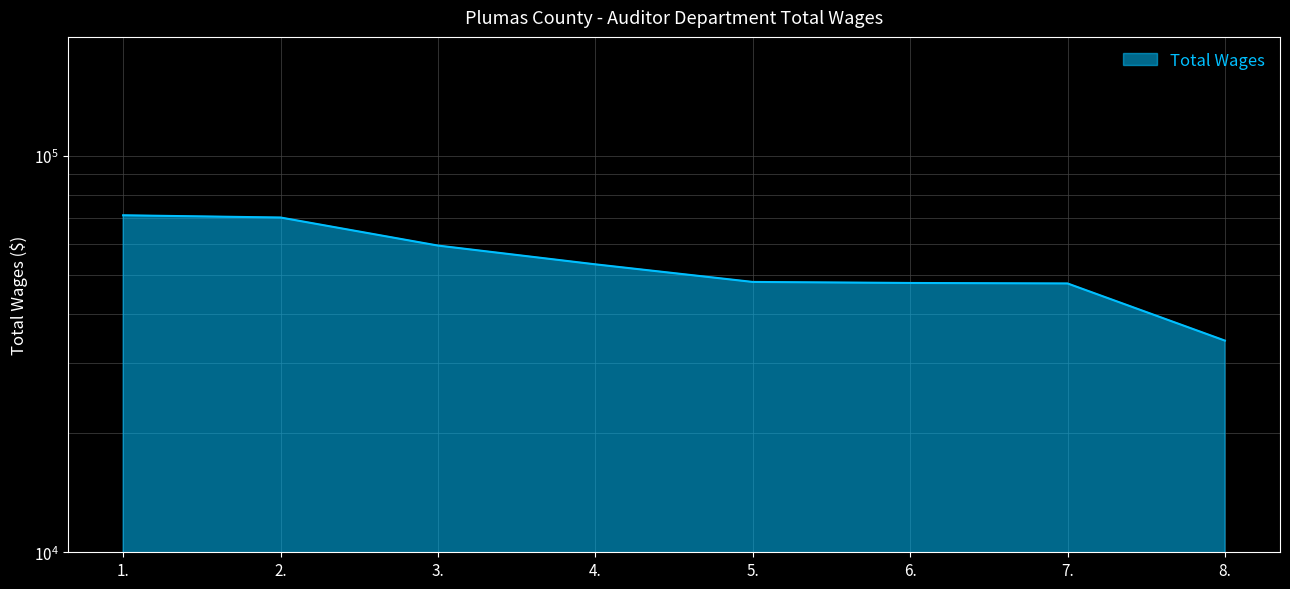

What is the approximate value at 4., to the nearest 100?

53300